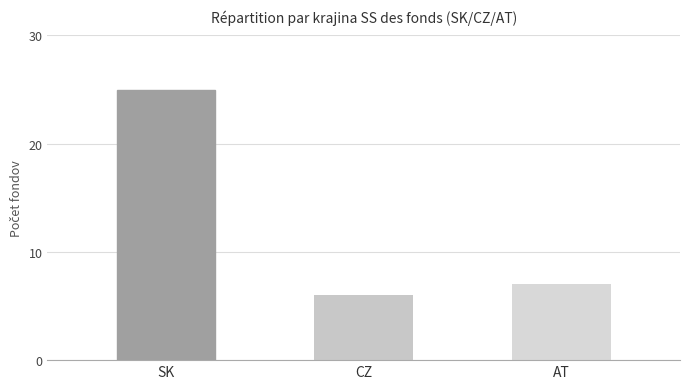

What is the sum of all values?

38